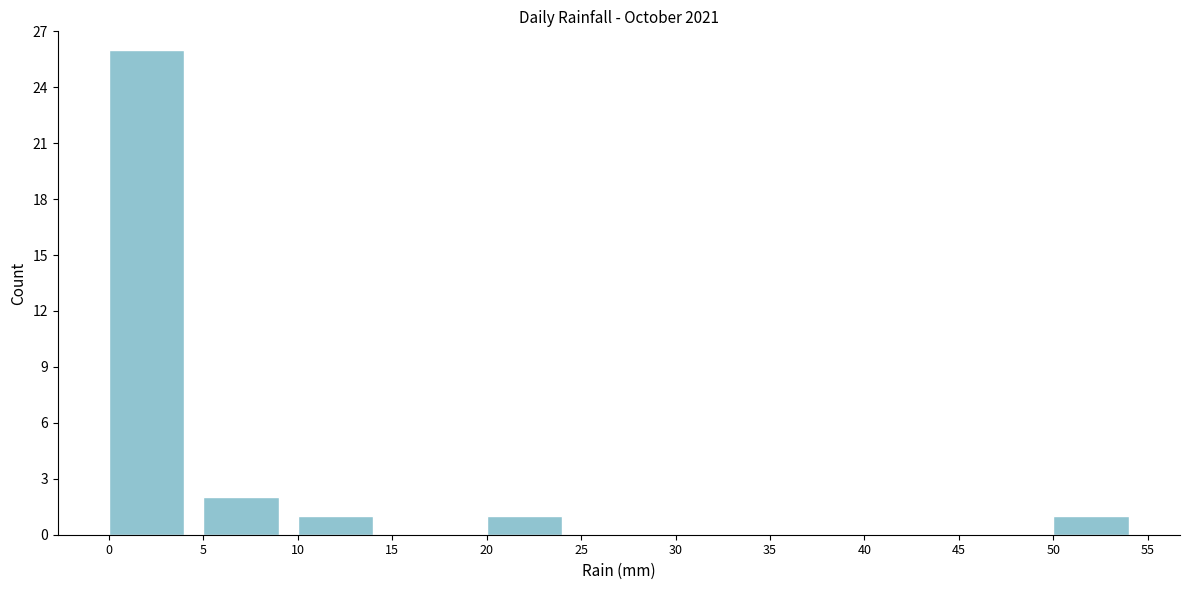

What is the height of the bar covering 50 to 55 on the x-axis? The values are not printed on the chart, so give them approximately, as read against the axis.

1